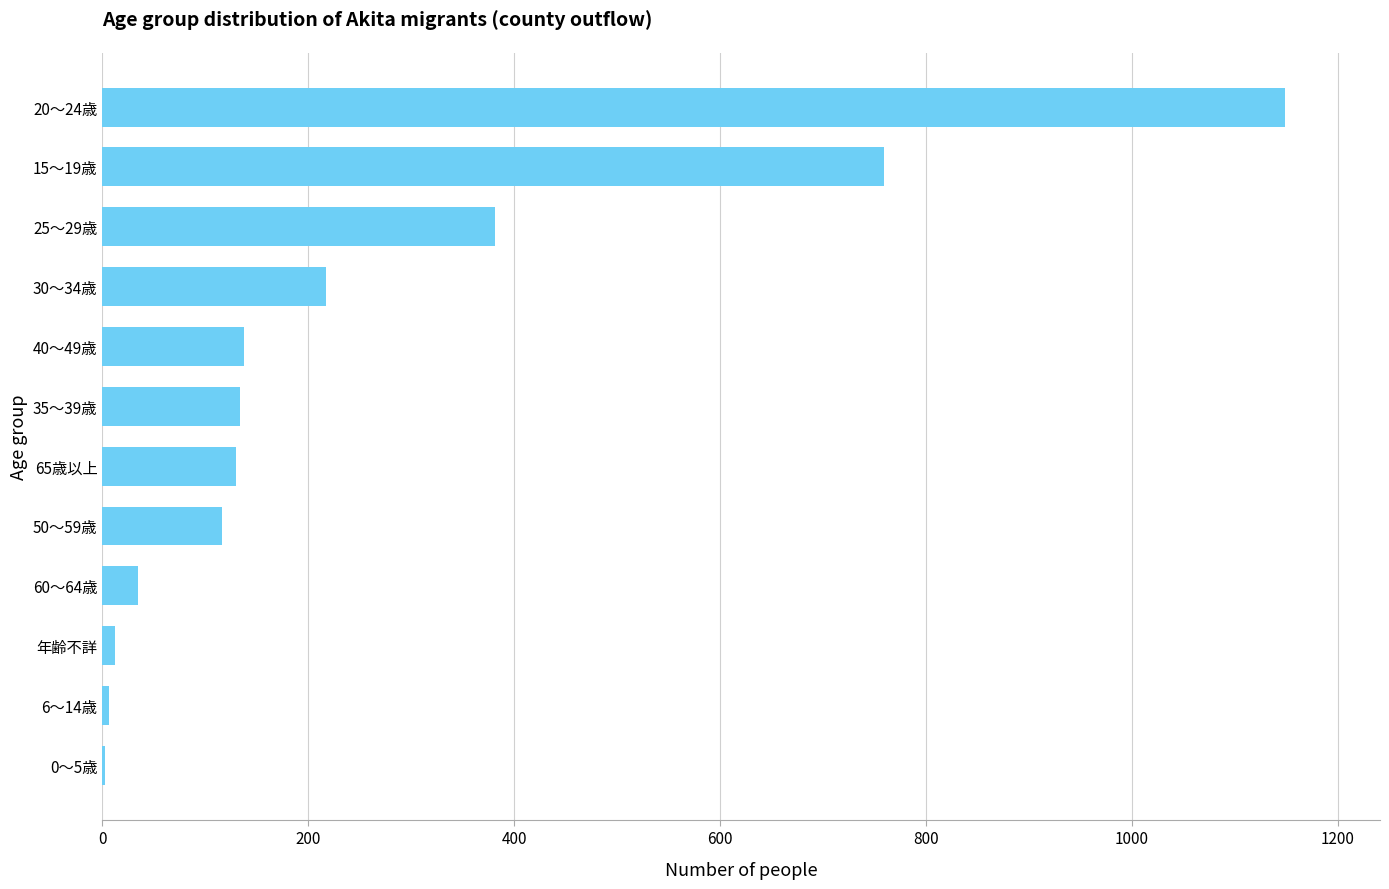

The value at 65歳以上 is 130. True or false?

True